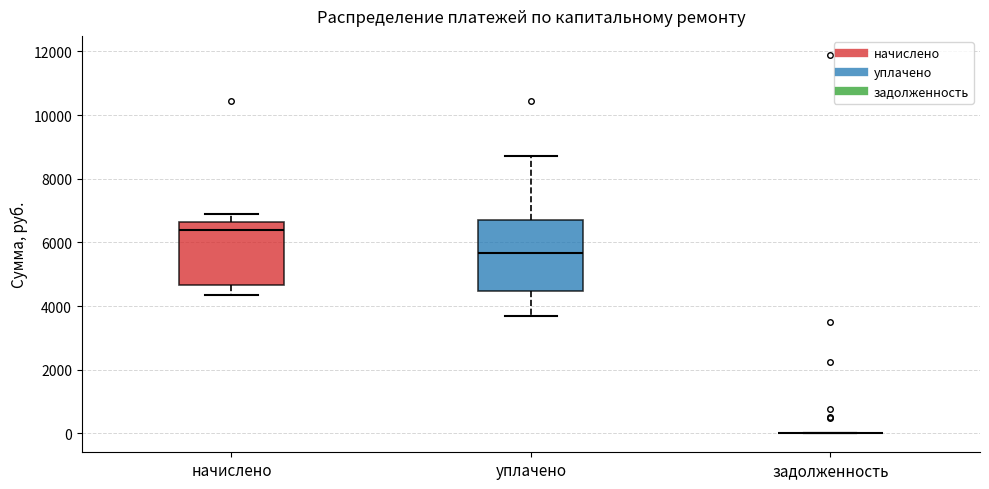

Reading left to right, read every box against the y-axis: the position of its median line, the range the box covers, and the ends of its whiskers. The values are not printed on the chart, so give them approximately, as read against the axis.

начислено: median 6400, box 4600 to 6600, whiskers 4400 to 7000
уплачено: median 5600, box 4400 to 6800, whiskers 3600 to 8800
задолженность: box collapsed to a line at 0, whiskers 0 to 0